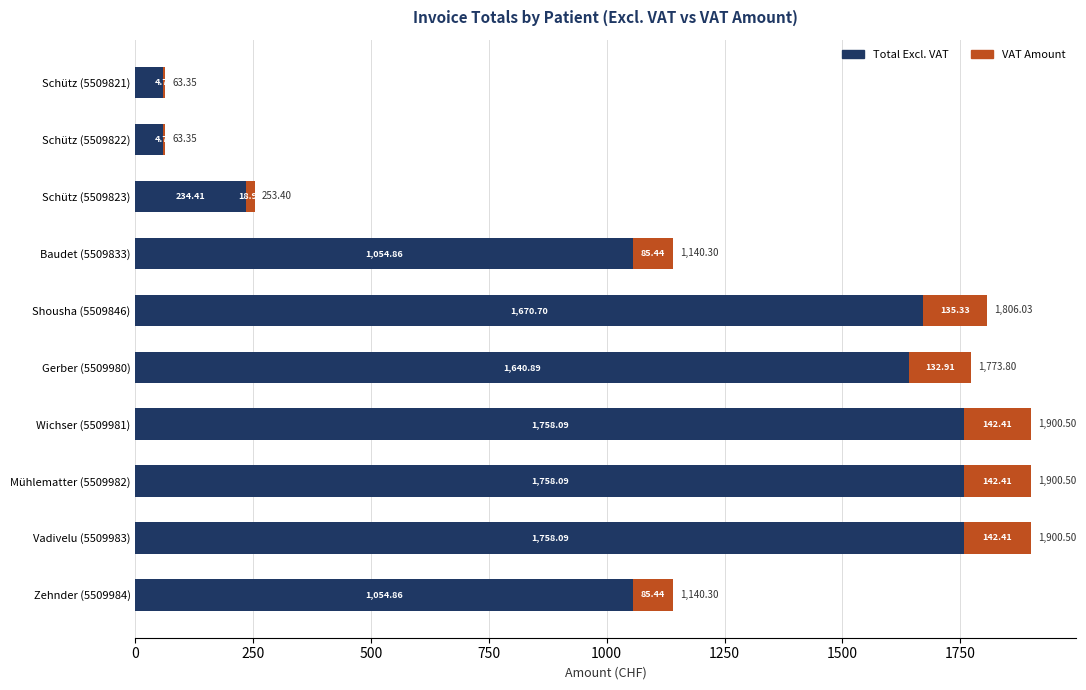

What is the sum of all Total Excl. VAT values?

11047.2